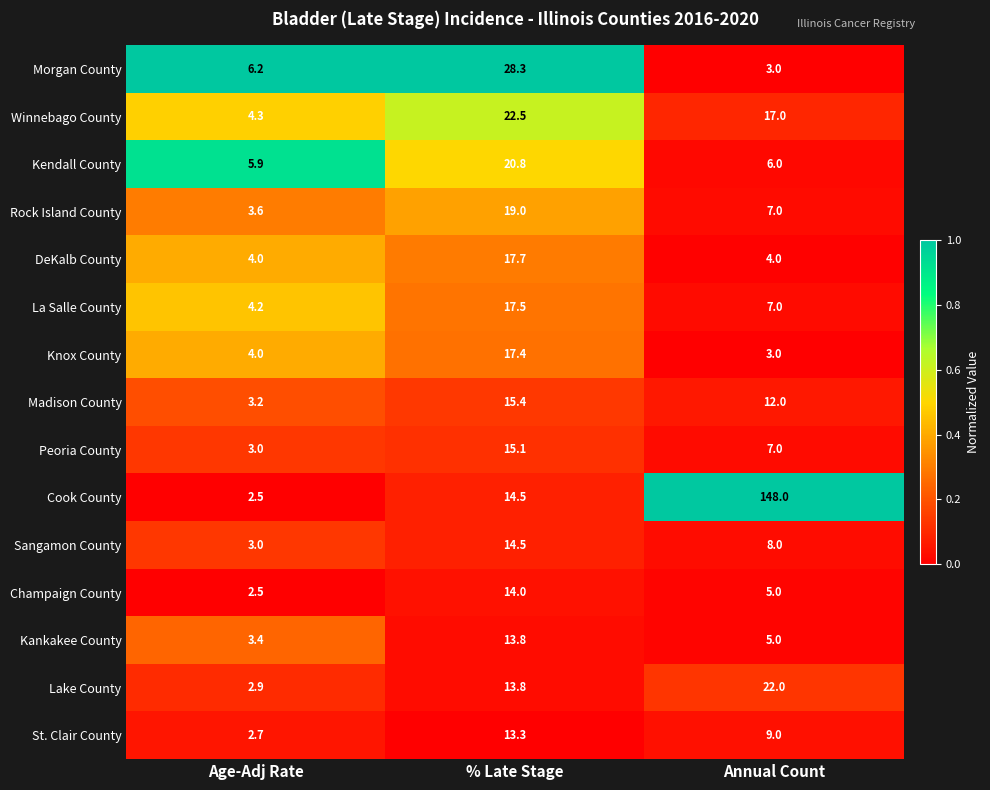

The value of Winnebago County at Age-Adj Rate is 4.3. True or false?

True